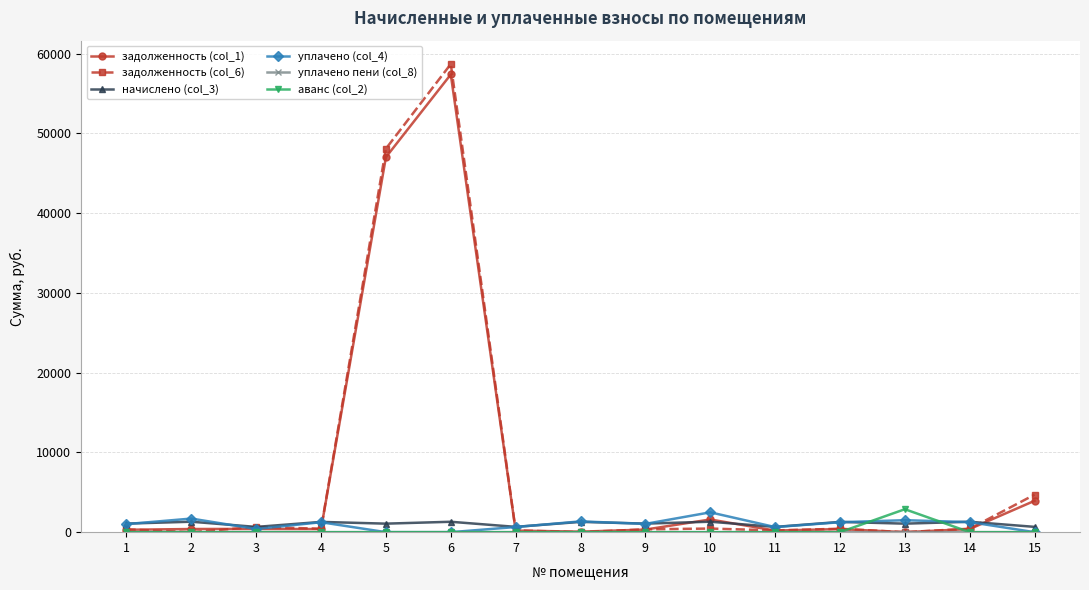

The value of задолженность (col_6) at 8 is 34910.7. True or false?

False